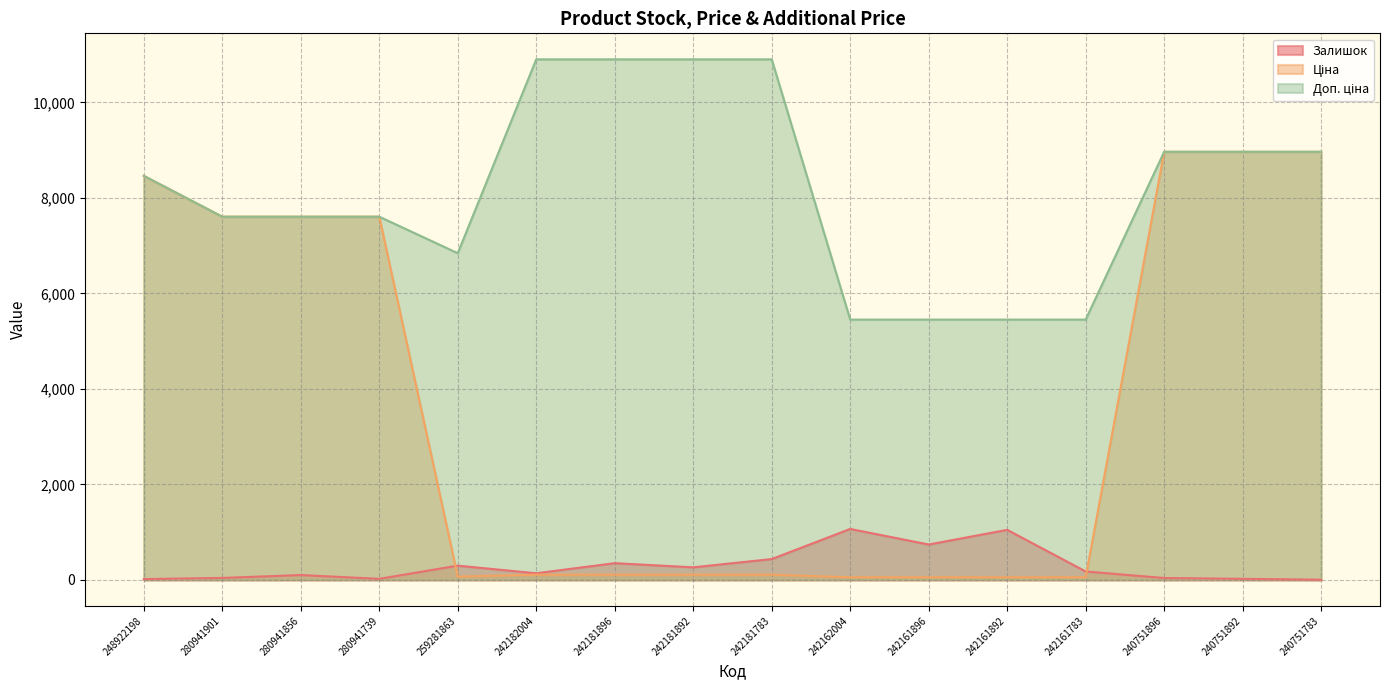

At which category is the sum across all series the highest?

240751896